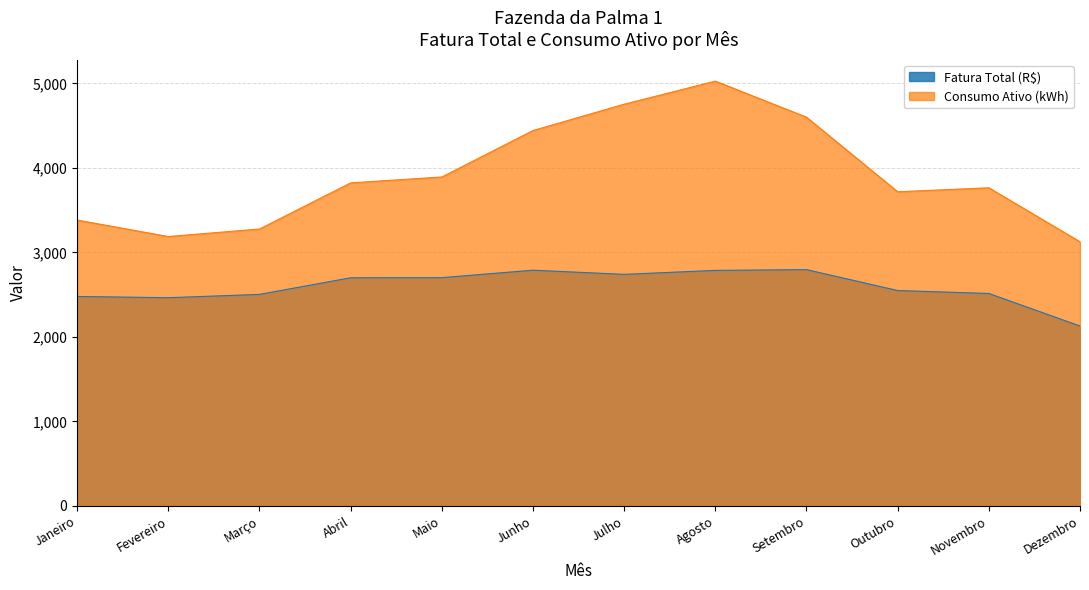

What is the value of the Fatura Total (R$) point at the 12th from the left?

2128.3